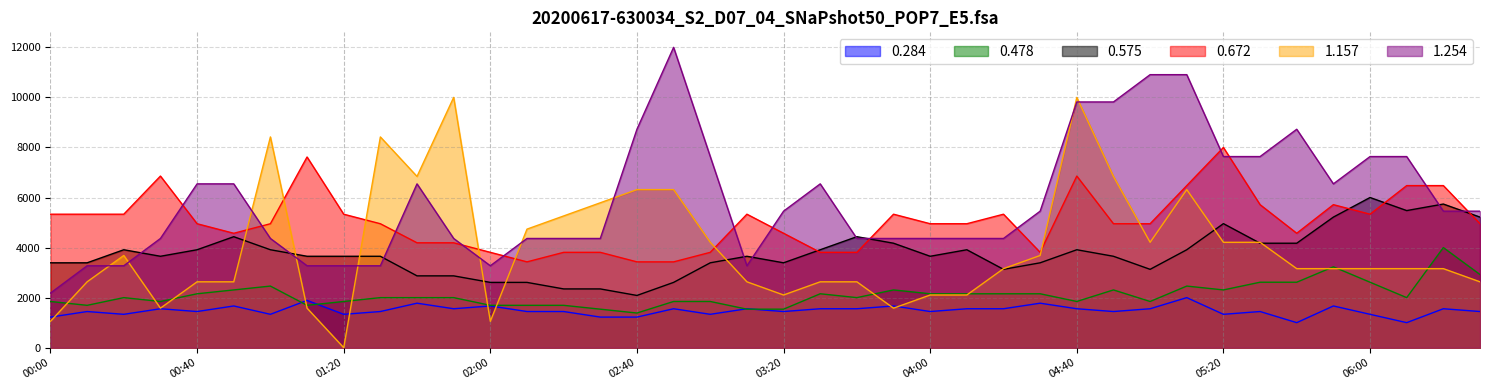

Which category has the lowest value across all series?

01:20